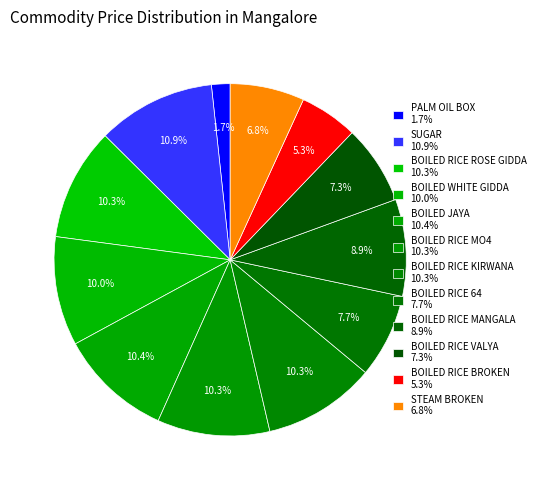

How many segments does this pie chart have?

12